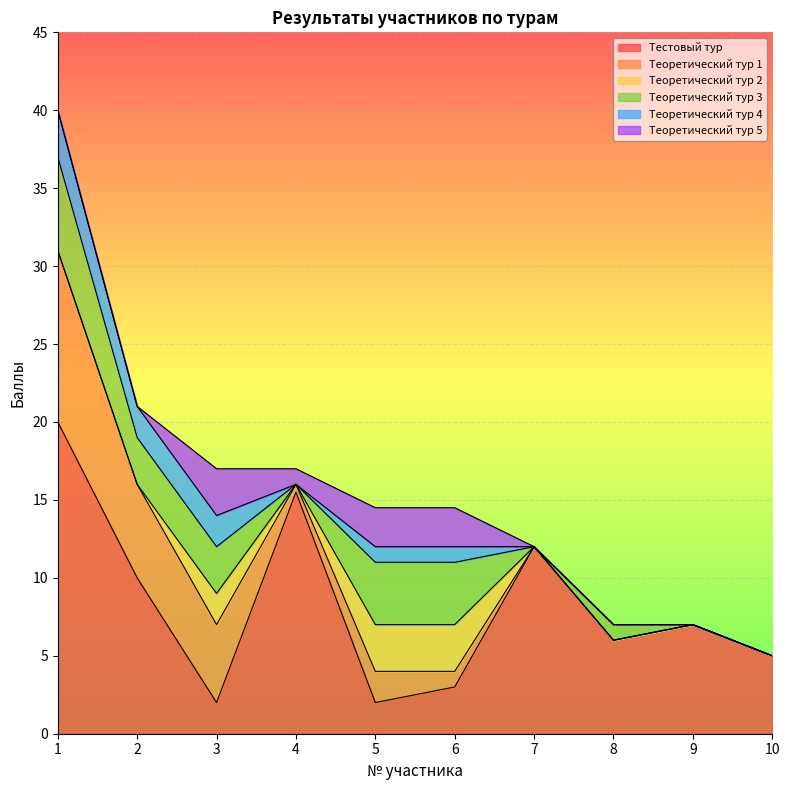

At which label is Тестовый тур closest to 11?

2